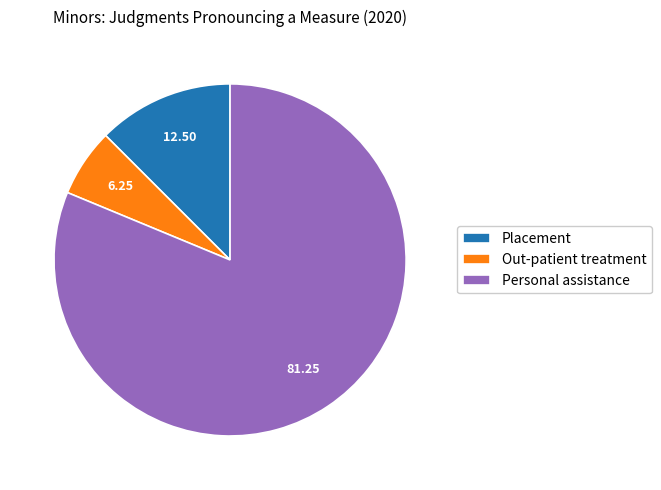

Which category has the smallest portion of the pie?

Out-patient treatment